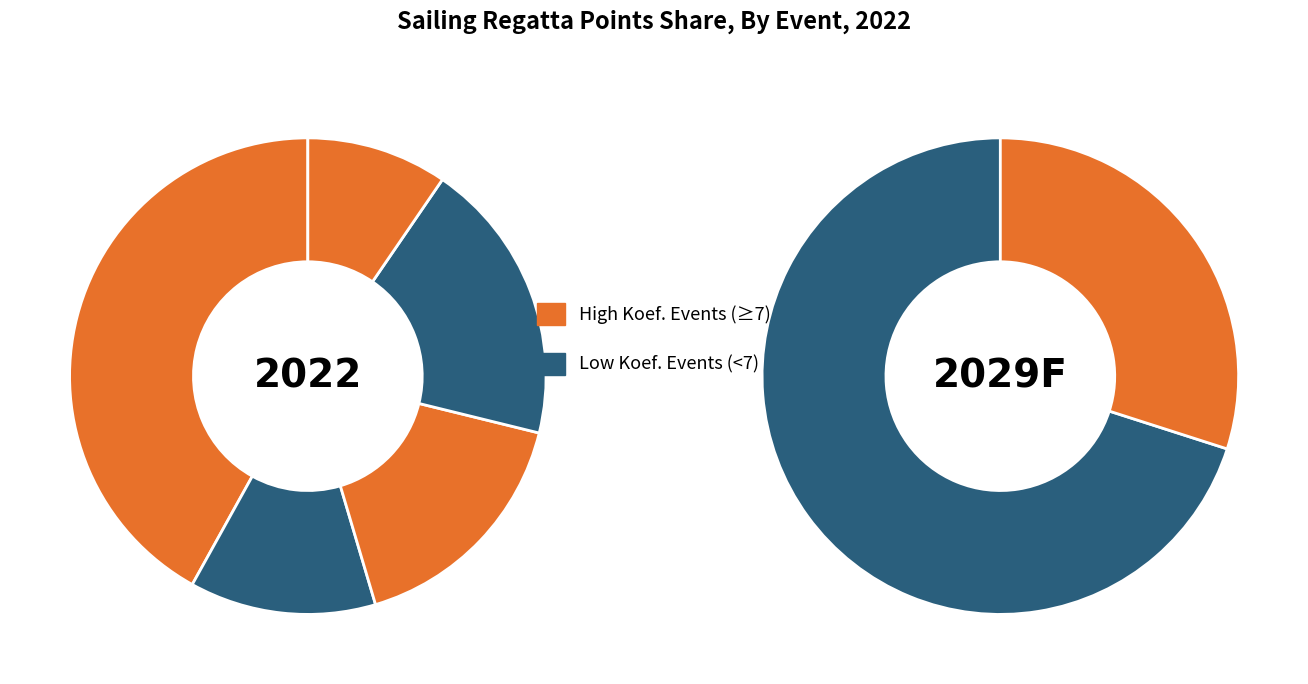

Is there a majority slice in this chart?

No